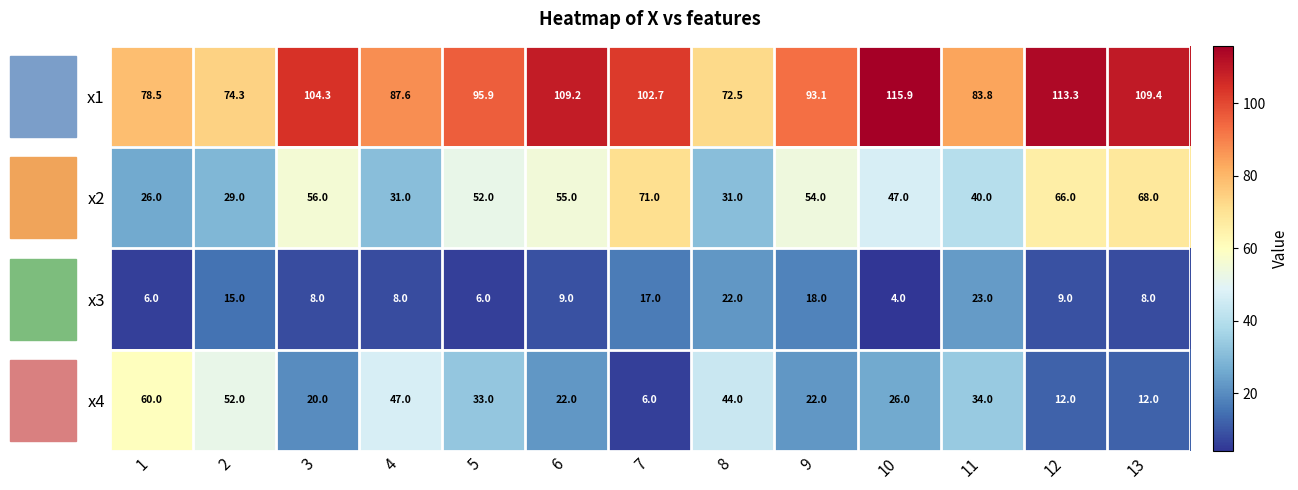

Read the x3 value at 9.

18.0